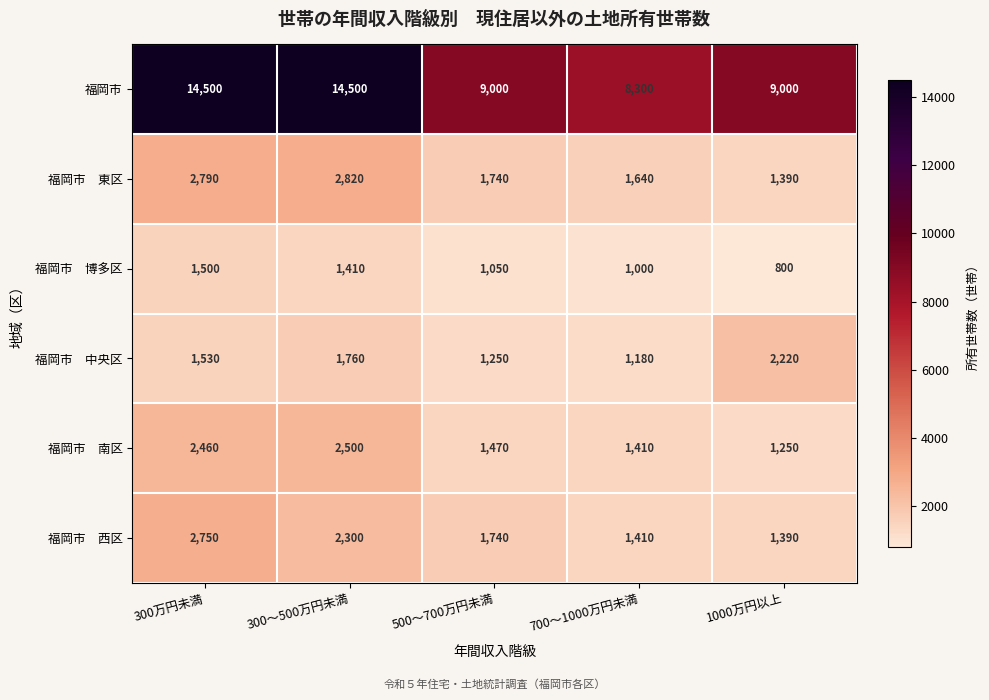

What is the spread (max minus min) of values at 500～700万円未満?

7950